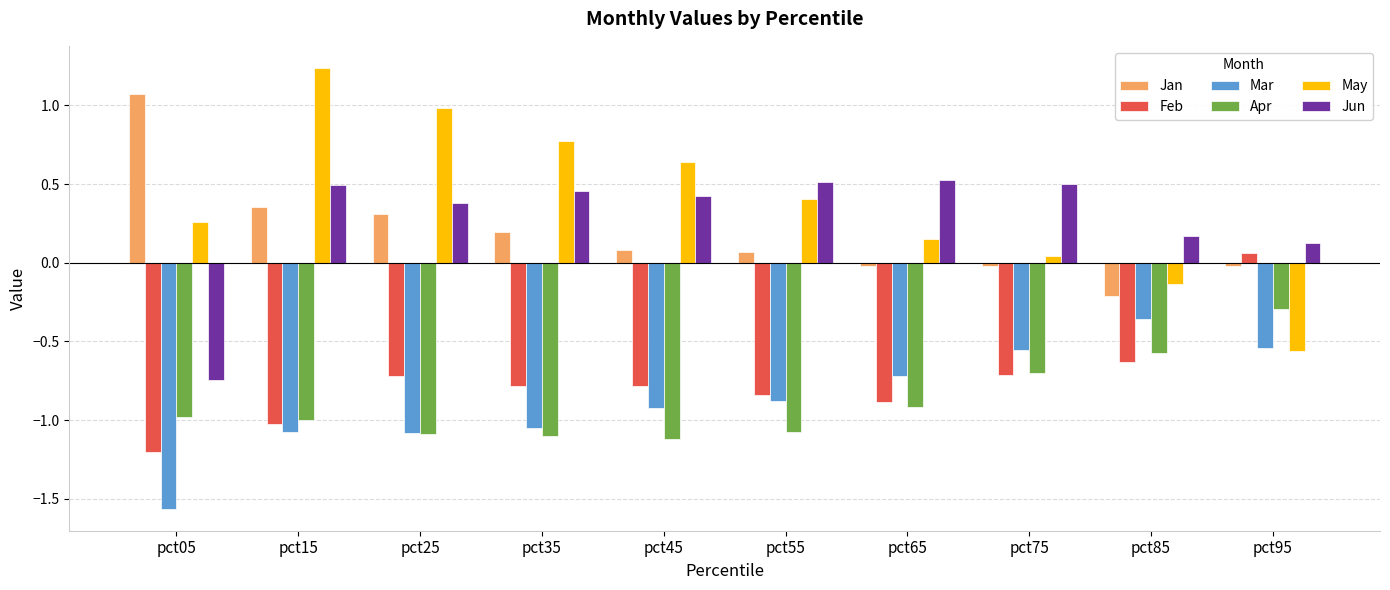

Read the Jan value at pct05.

1.1